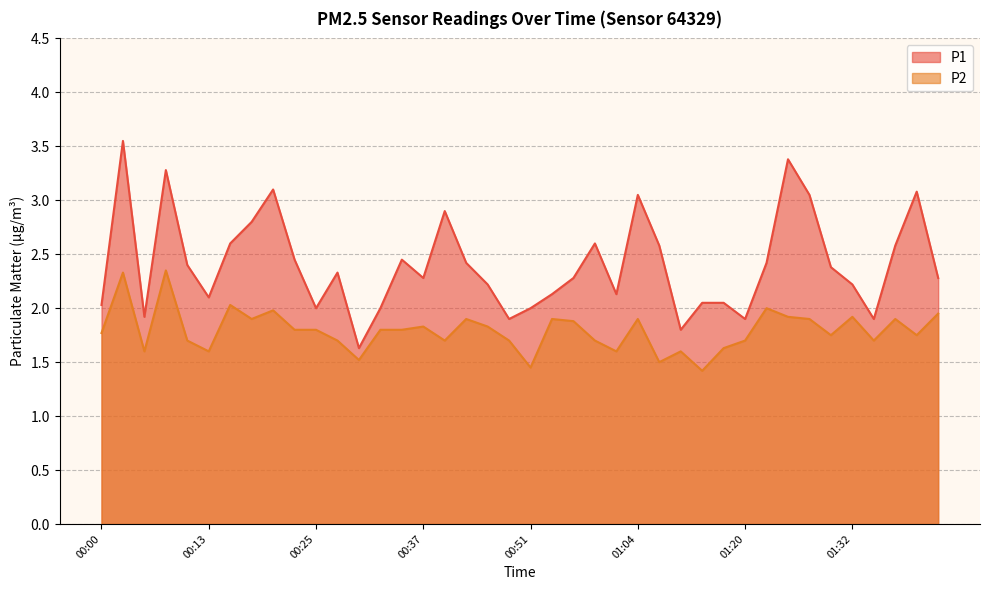

Rank the series by their maximum value, from lowest to highest.

P2, P1